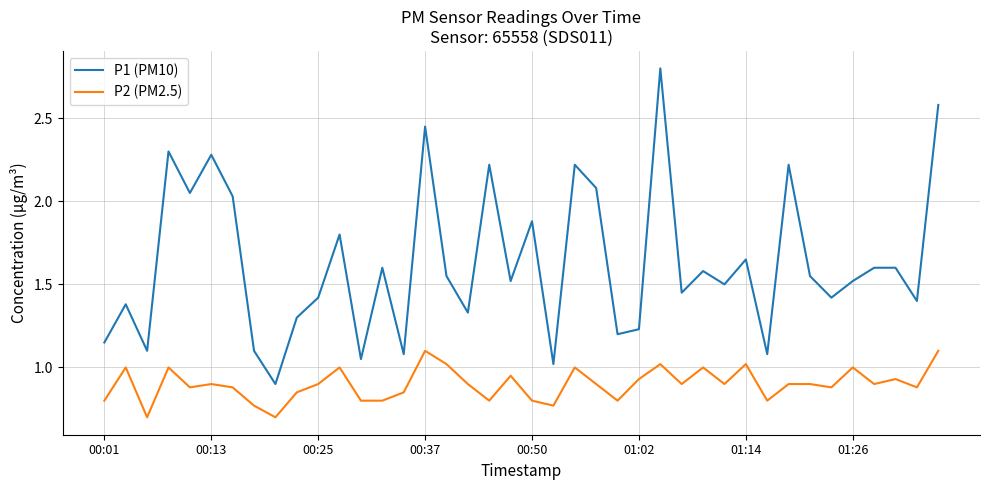

What is the smallest value displayed?

0.7